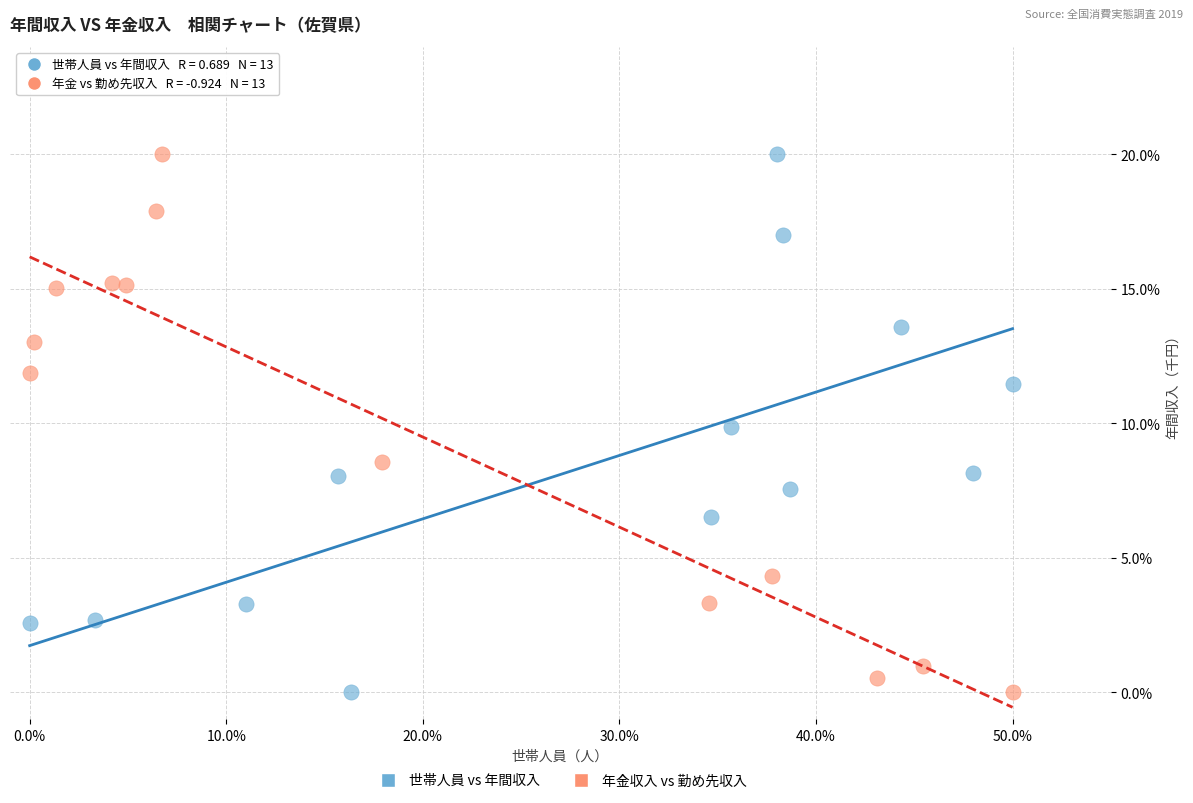

What are all the series names shown in the legend?

世帯人員 vs 年間収入, 年金収入 vs 勤め先収入